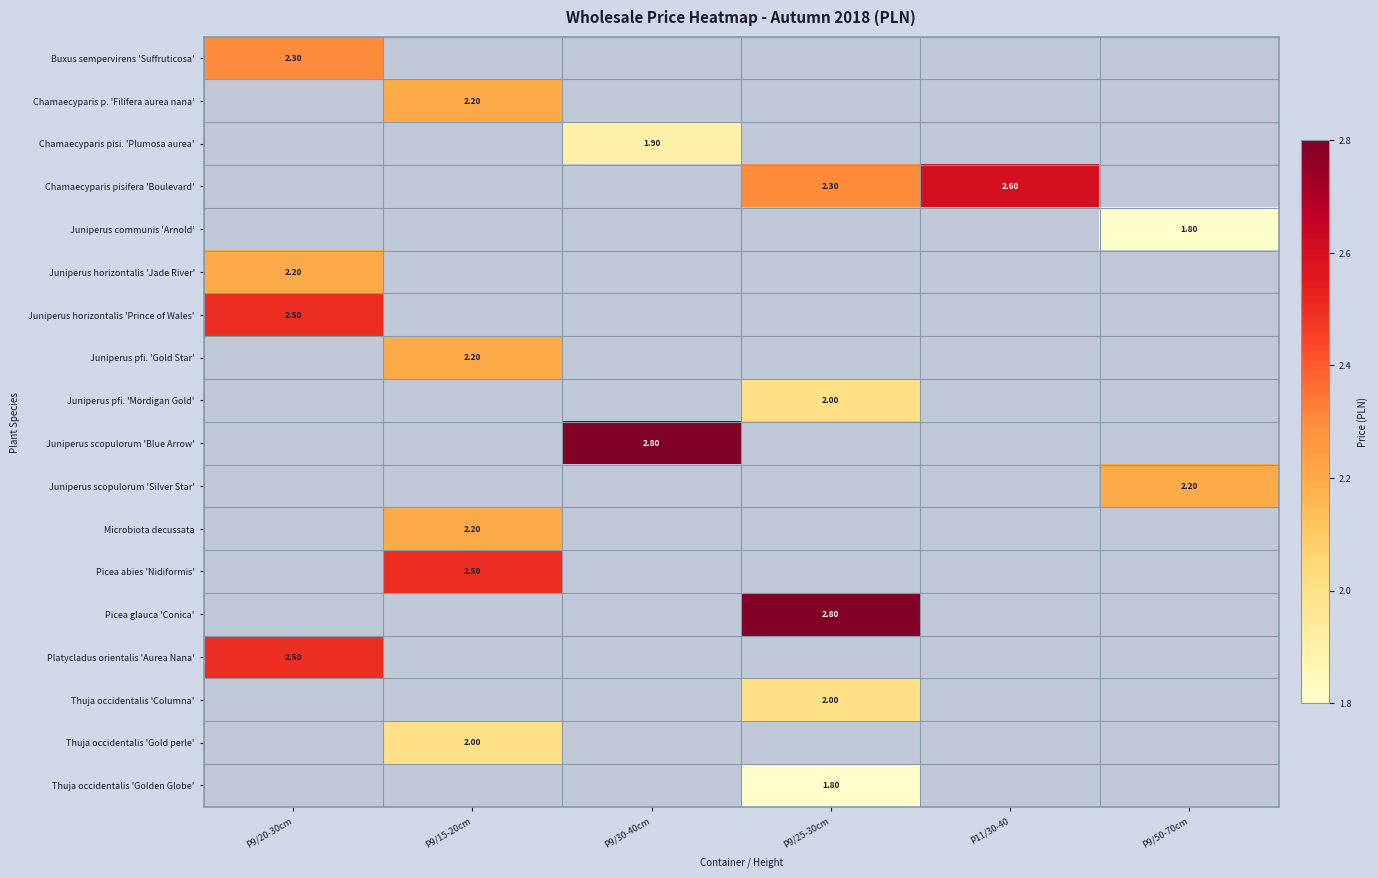

What is the difference between the Chamaecyparis pisifera 'Boulevard' values at P9/25-30cm and P11/30-40?

0.3